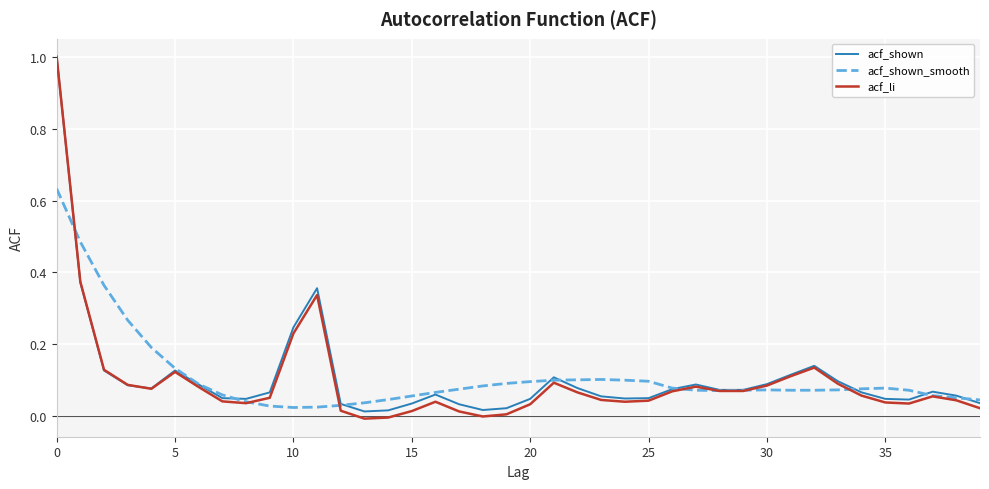

Which series has the largest range (max minus min)?

acf_li